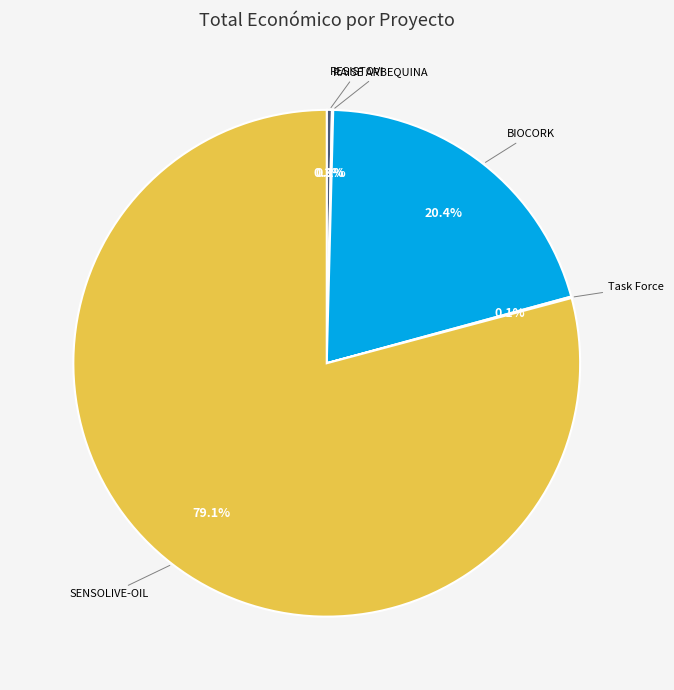

Is there any slice that represents more than half of the pie?

Yes